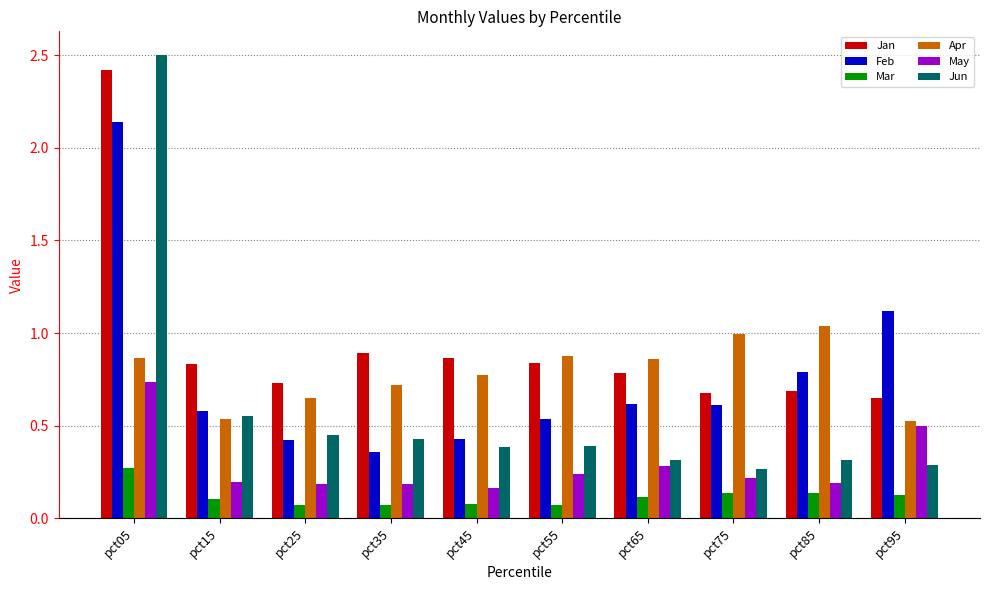

What is the sum of all Jan values?

9.4